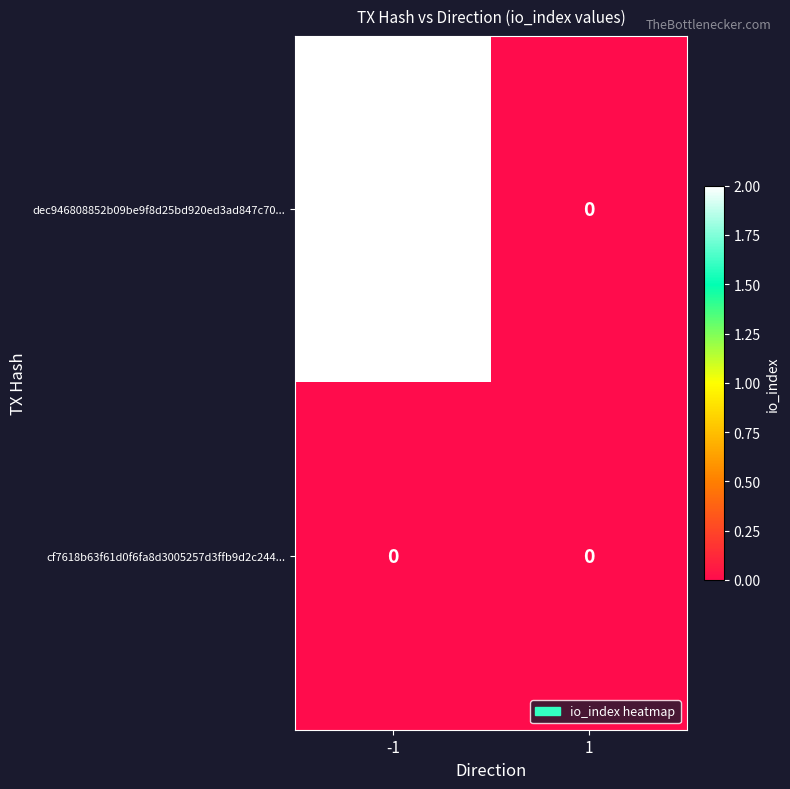

Which series has the largest total across all categories?

dec946808852b09be9f8d25bd920ed3ad847c70...